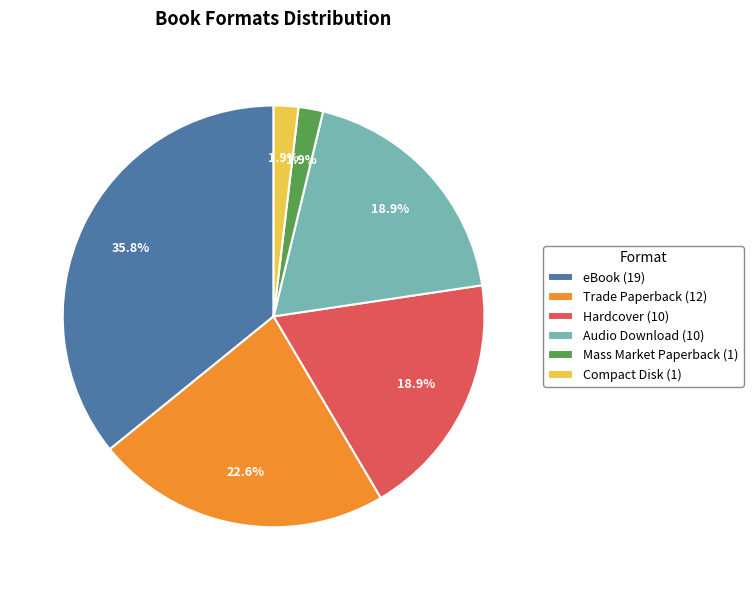

Does Trade Paperback (12) represent more than half of the total?

No